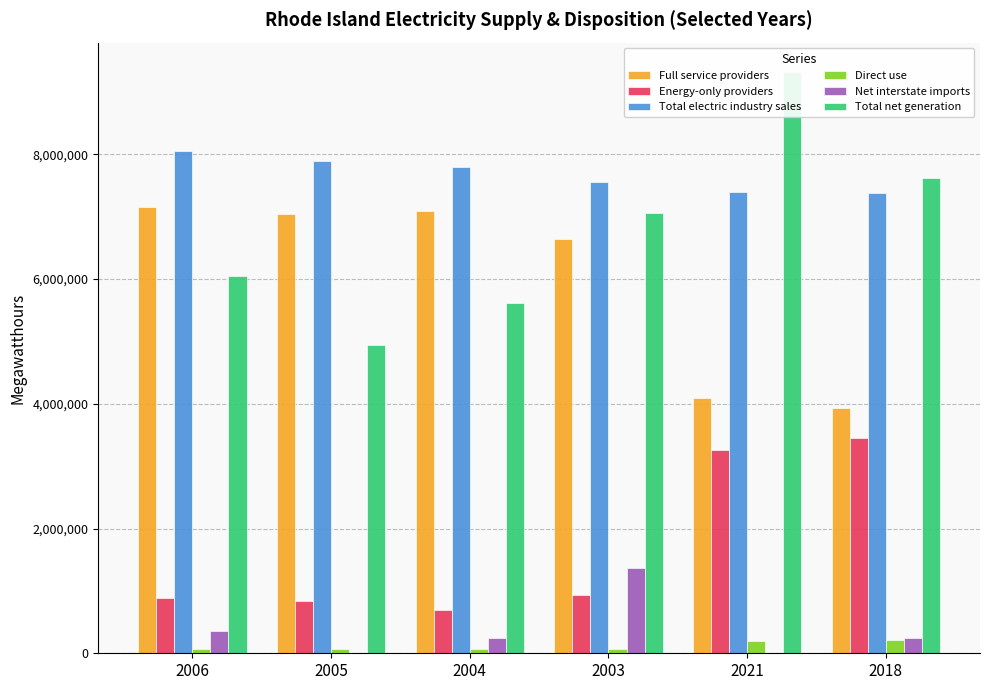

Reading left to right, extract all data points from this chart.

Full service providers: 7160386	7043336	7096649	6633124	4094803	3936206
Energy-only providers: 888726	844239	699977	927575	3264612	3447733
Total electric industry sales: 8049112	7887575	7796626	7560699	7398004	7384671
Direct use: 69478	65036	64968	64153	198196	211299
Net interstate imports: 356482	0	237936	1367735	0	237936
Total net generation: 6053294	4939420	5621145	7056765	9322451	7614941